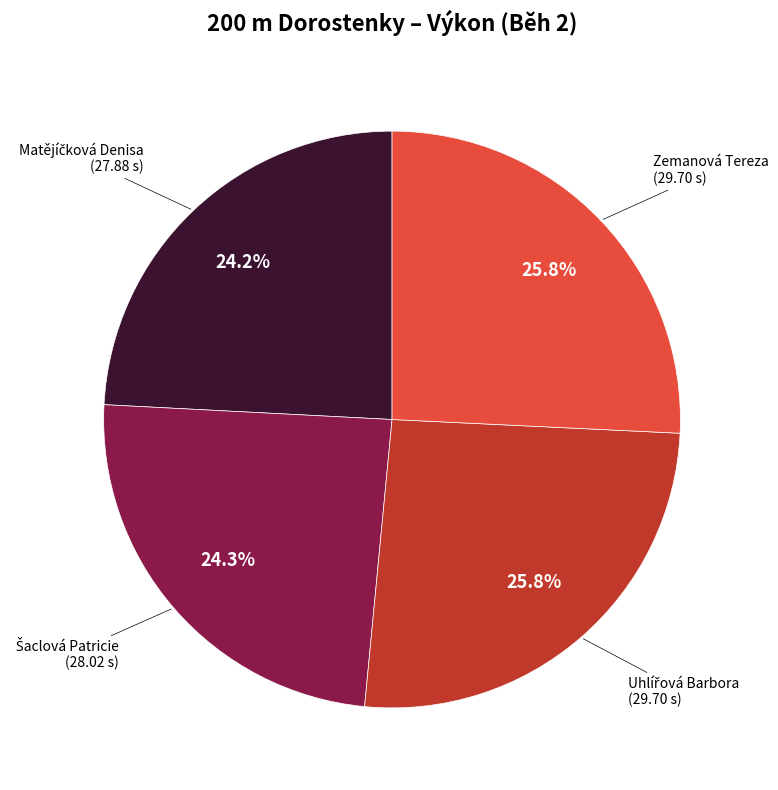

Is there any slice that represents more than half of the pie?

No